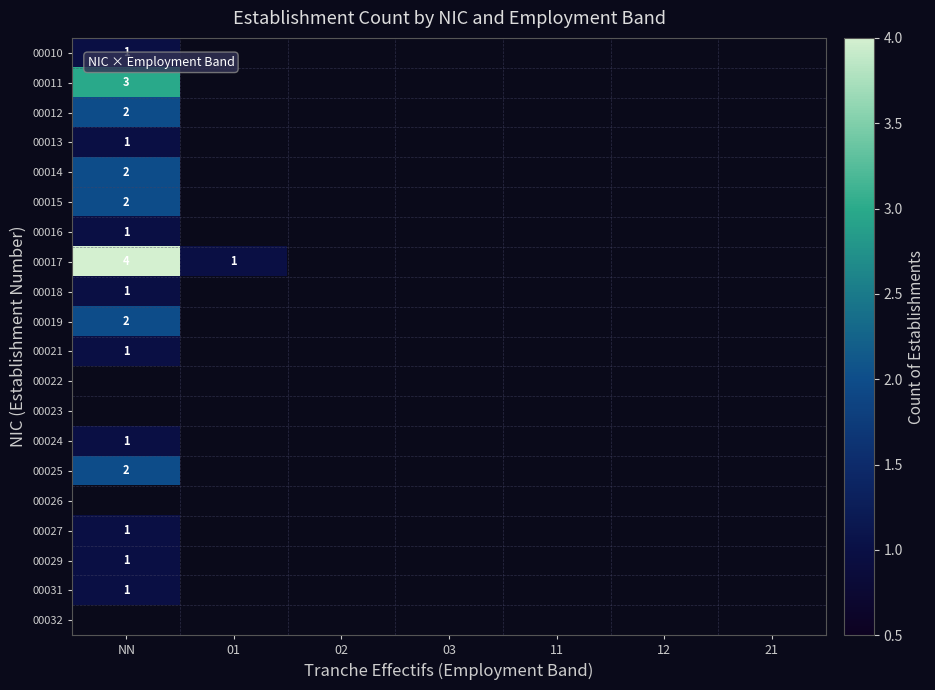

The 00027 series shows 2 at NN. True or false?

False